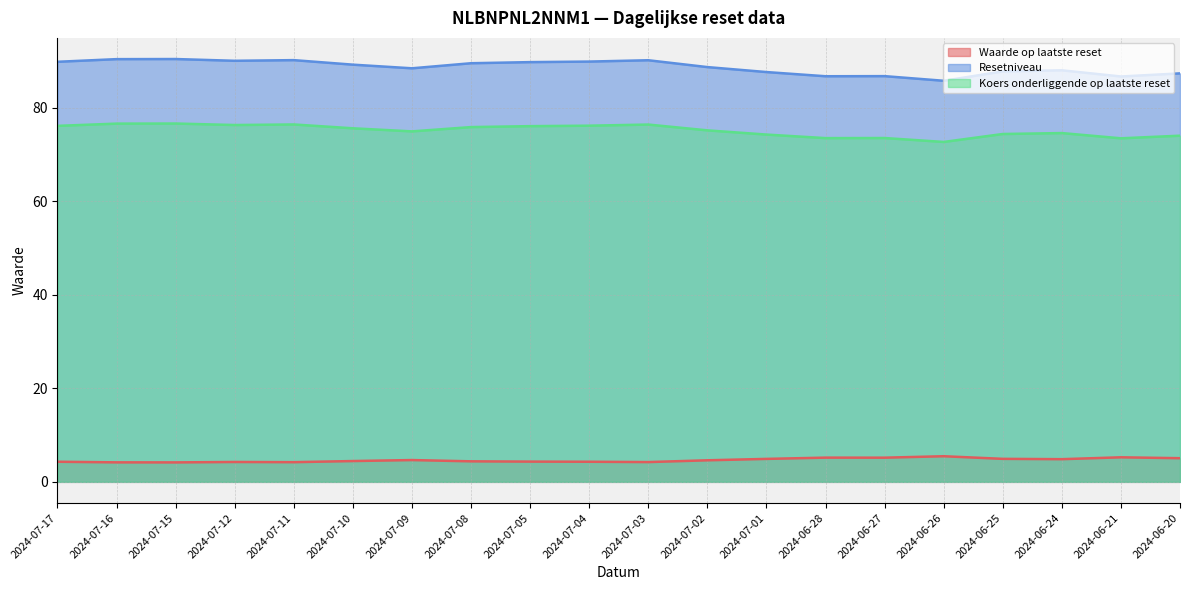

True or false: Waarde op laatste reset and Resetniveau cross at least once.

False